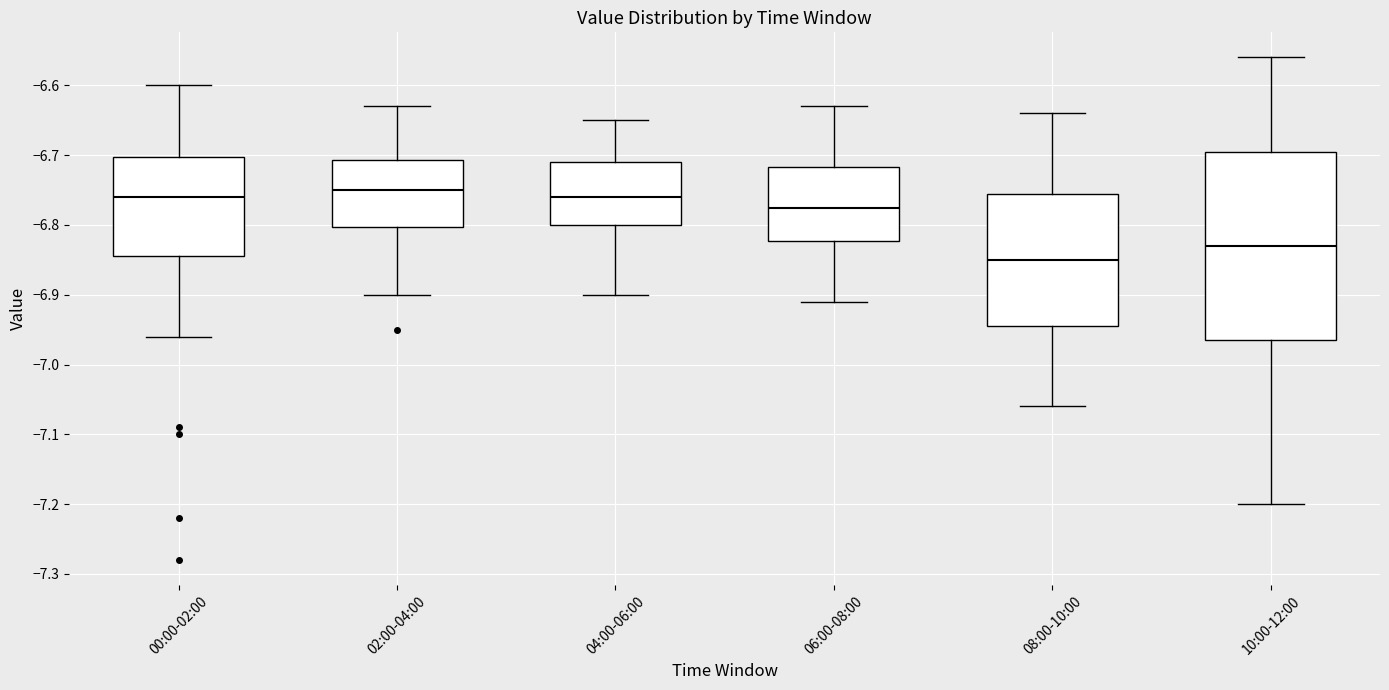

Which box has the lowest median line?

08:00-10:00